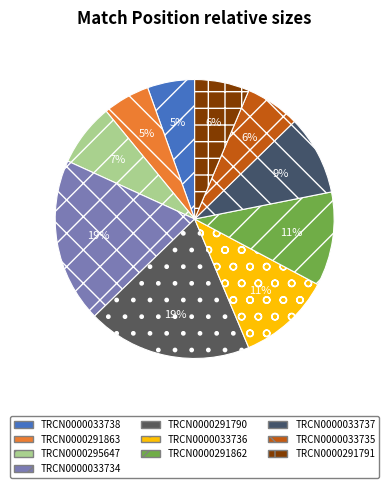

The TRCN0000033735 slice represents 1% of the pie. True or false?

False